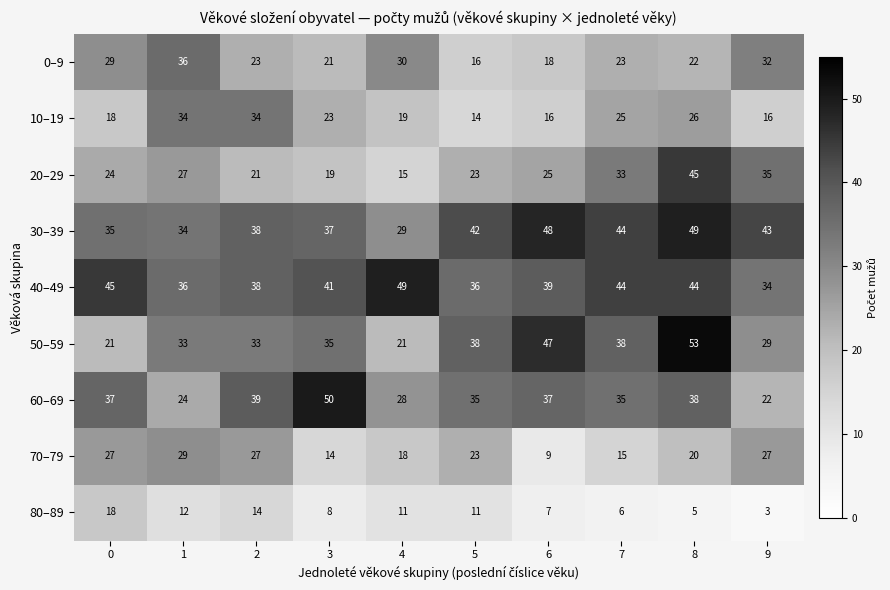

Which series has the largest range (max minus min)?

50–59